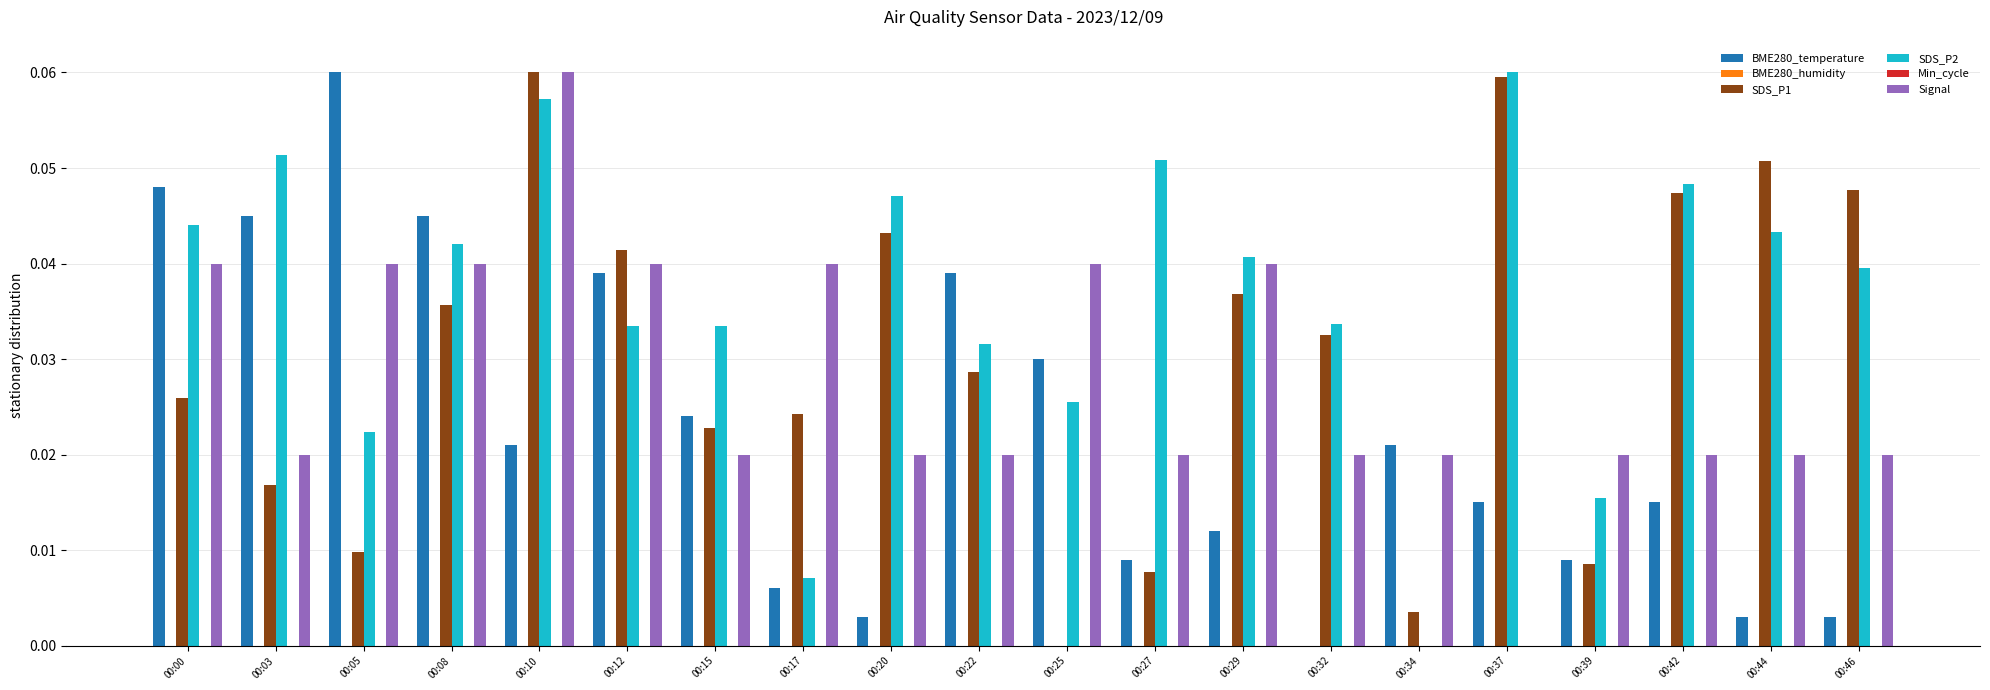

Between 00:42 and 00:46, which is larger?

00:42